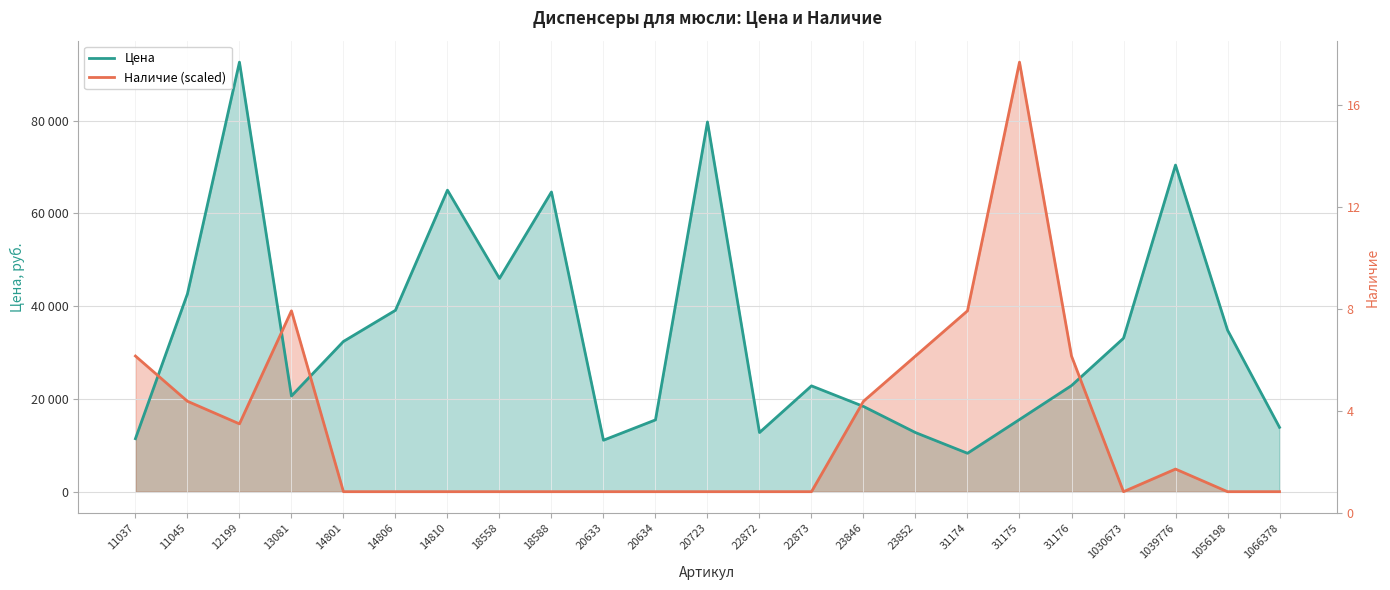

Which category has the highest value in the Наличие series?

31175